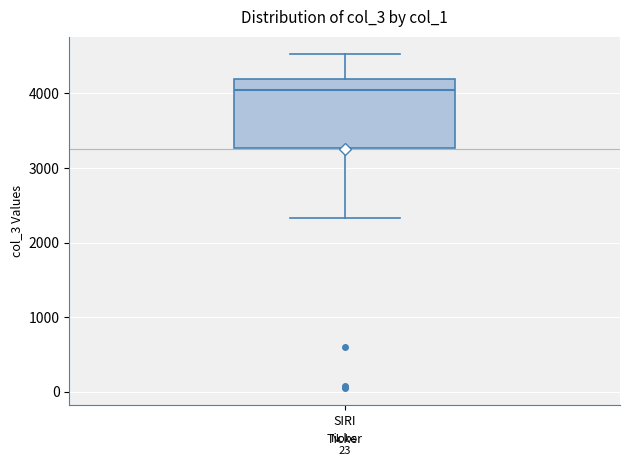

Transcribe this box plot: give where the median line is, the range the box spans, and where the two whiskers end, as read against the y-axis. The values are not printed on the chart, so give them approximately, as read against the axis.

median 4000, box 3300 to 4200, whiskers 2300 to 4500